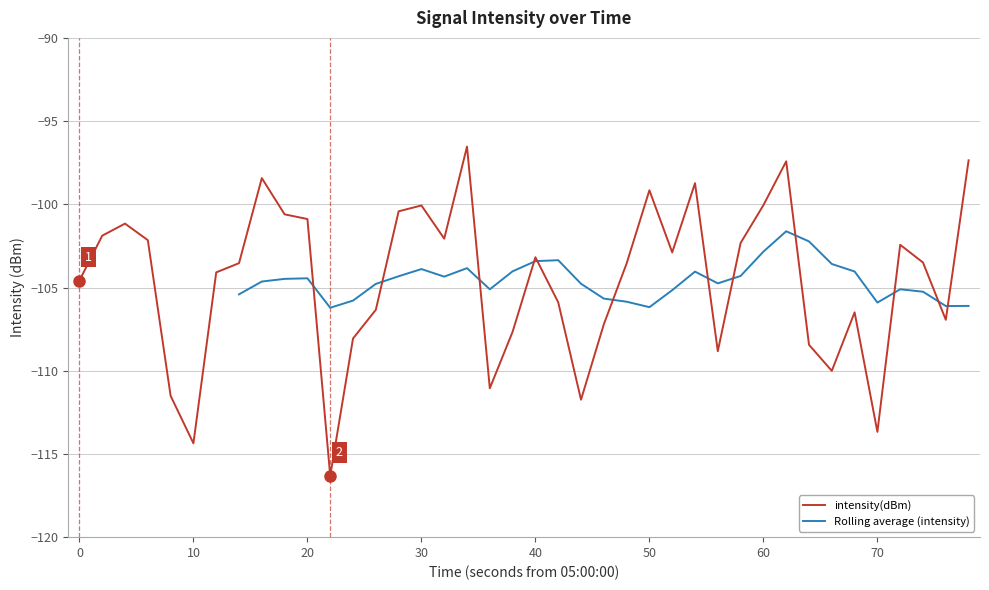

Is this an area chart (filled region under the line)?

No